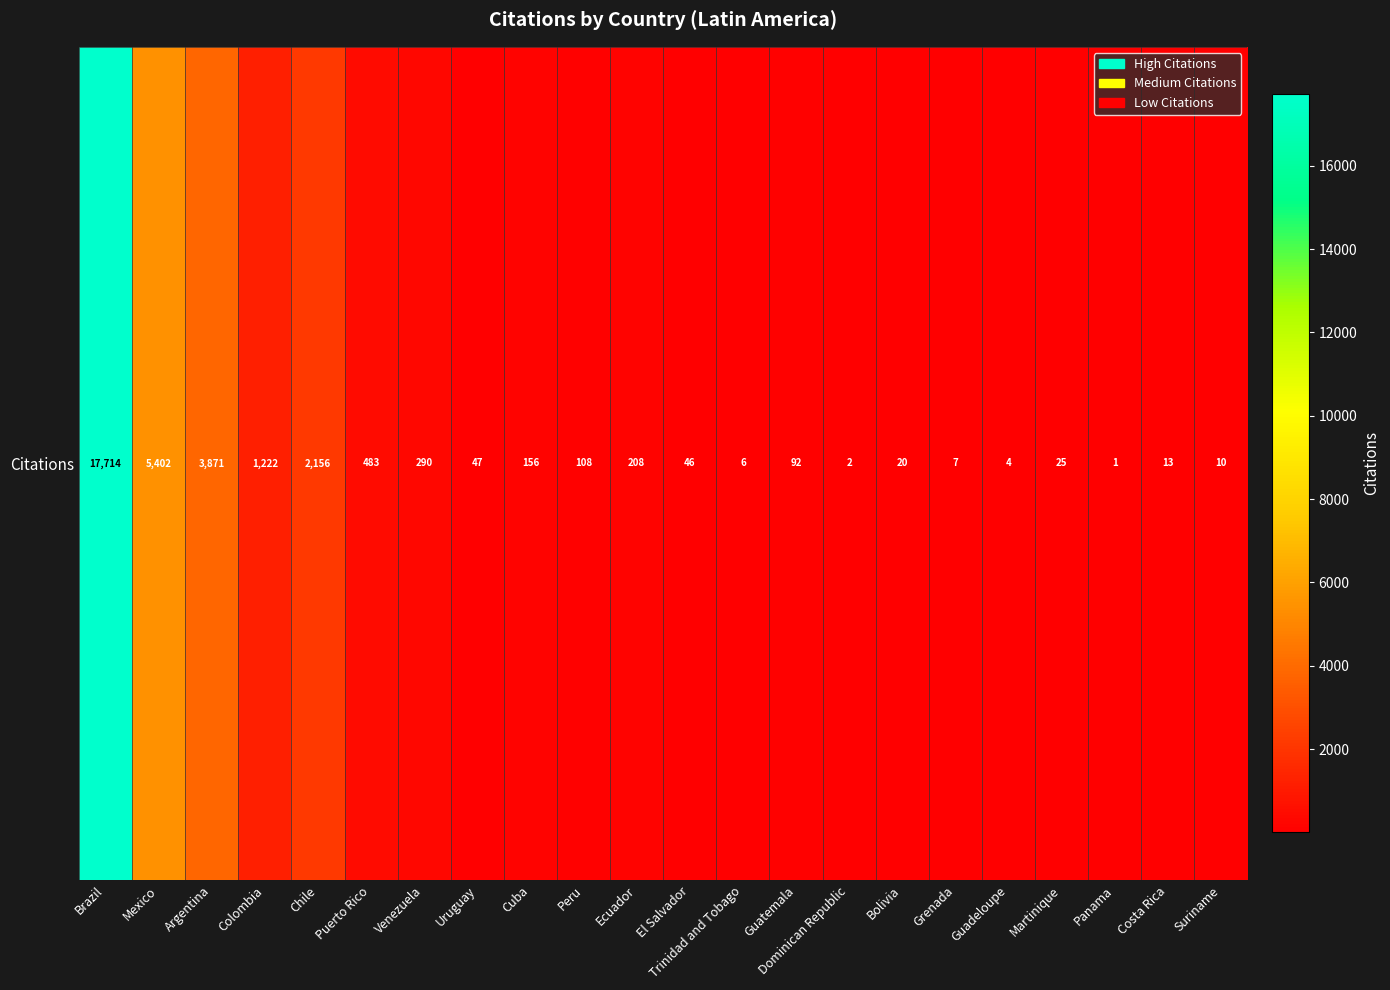

Rank the categories by value from highest to lowest.

Brazil, Mexico, Argentina, Chile, Colombia, Puerto Rico, Venezuela, Ecuador, Cuba, Peru, Guatemala, Uruguay, El Salvador, Martinique, Bolivia, Costa Rica, Suriname, Grenada, Trinidad and Tobago, Guadeloupe, Dominican Republic, Panama